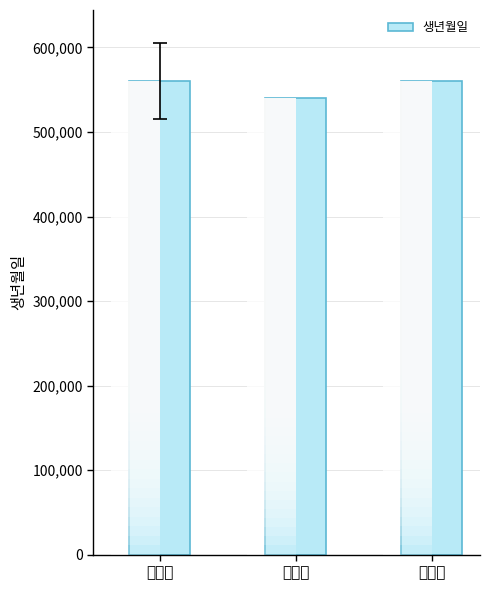

What is the sum of all values?

1660753